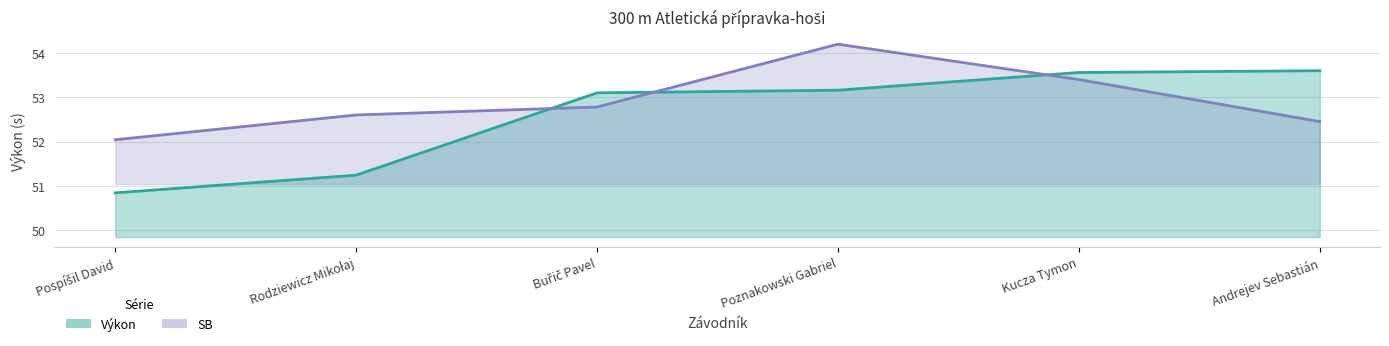

What is the label of the 4th point from the right?

Buřič Pavel